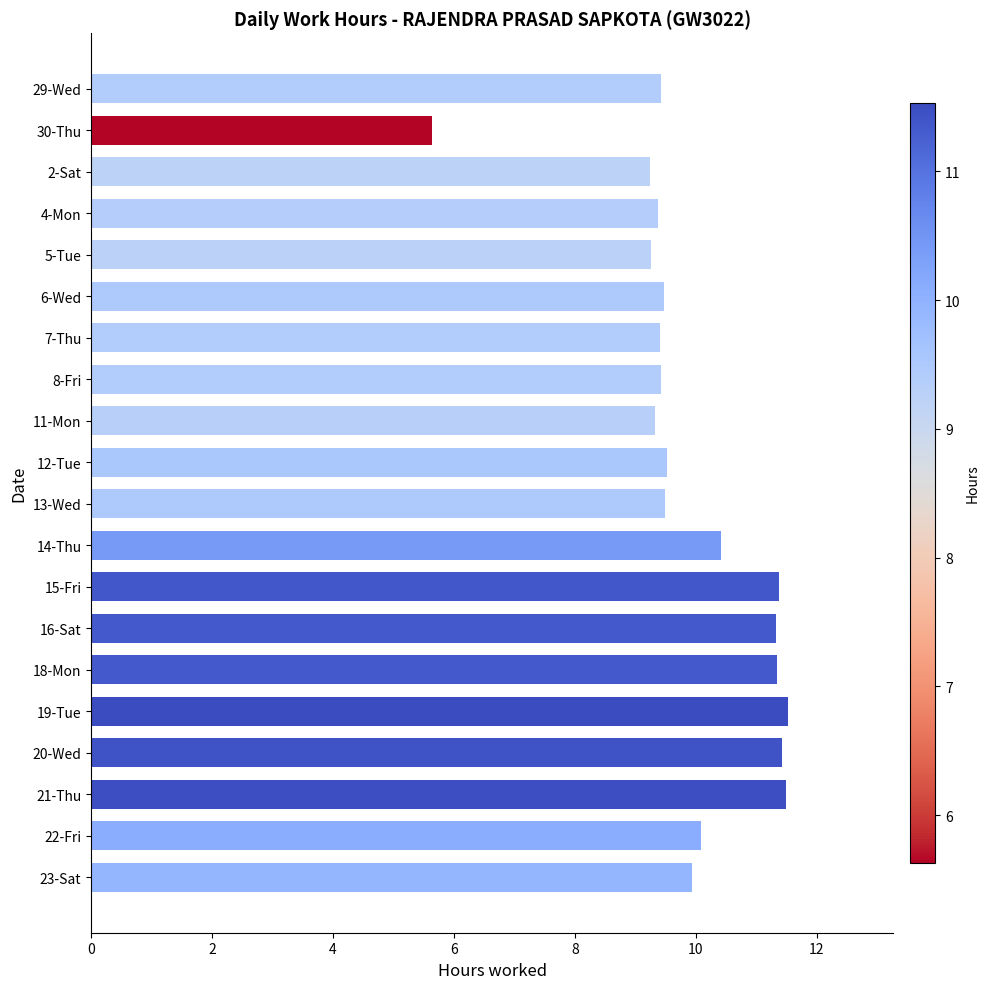

How many values are below 9?

1